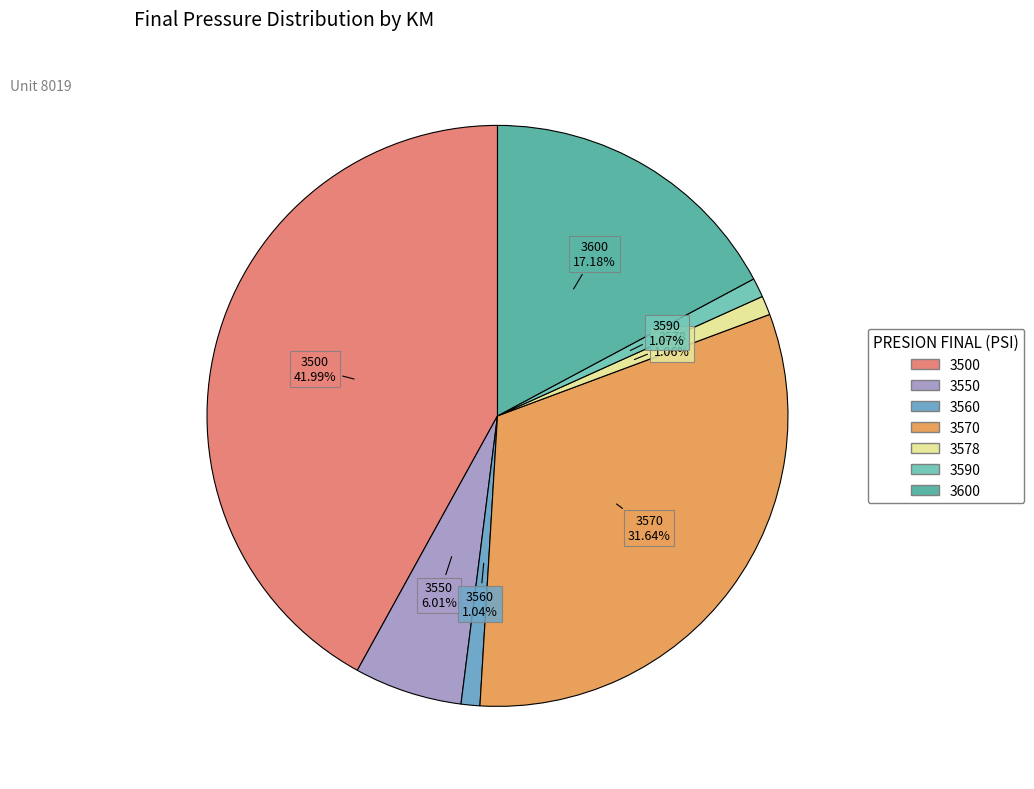

What is the largest slice in the pie chart?

3500